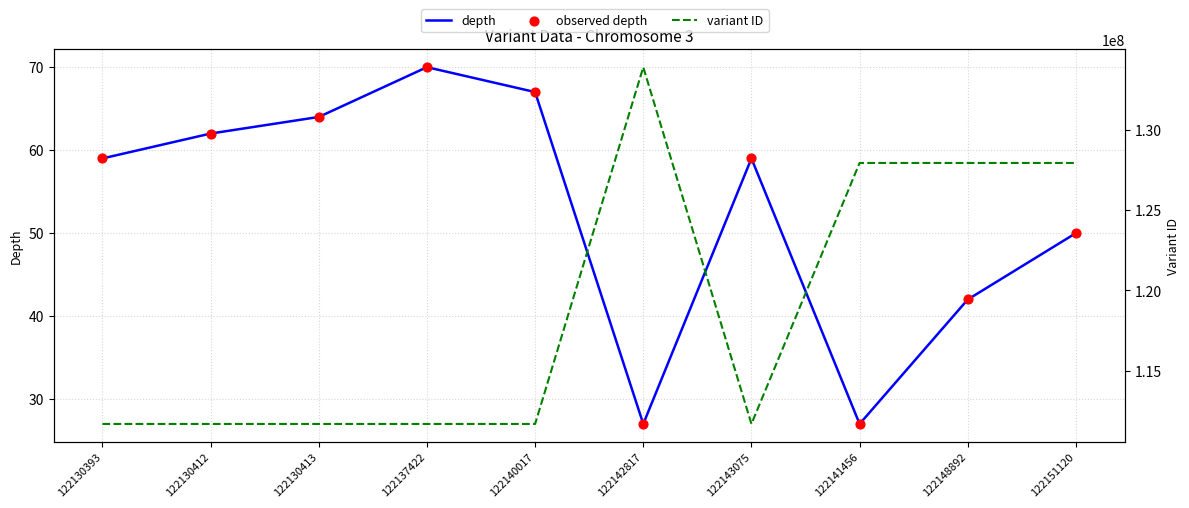

Which series has the largest total across all categories?

variant ID